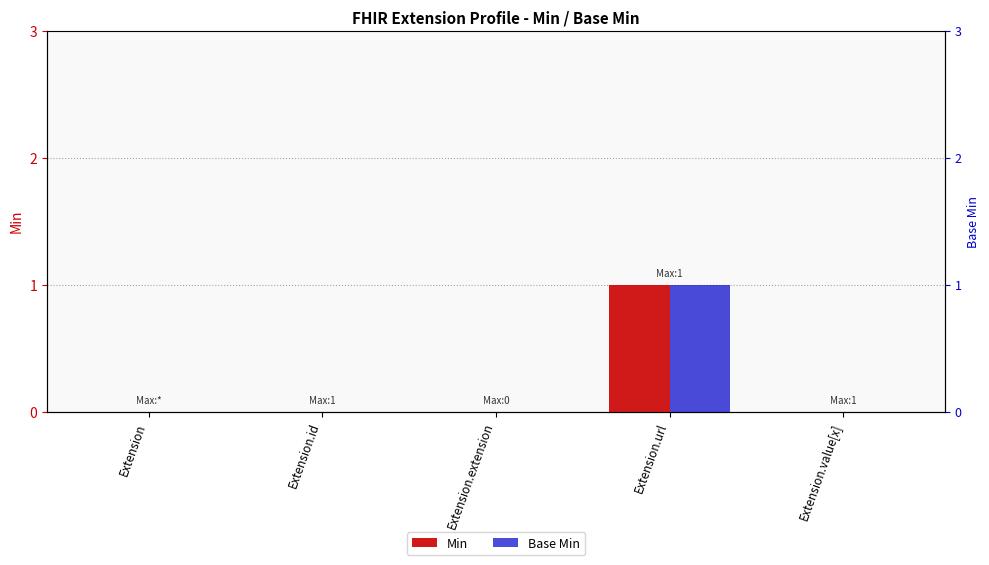

What is the difference between the Base Min values at Extension.url and Extension.id?

1